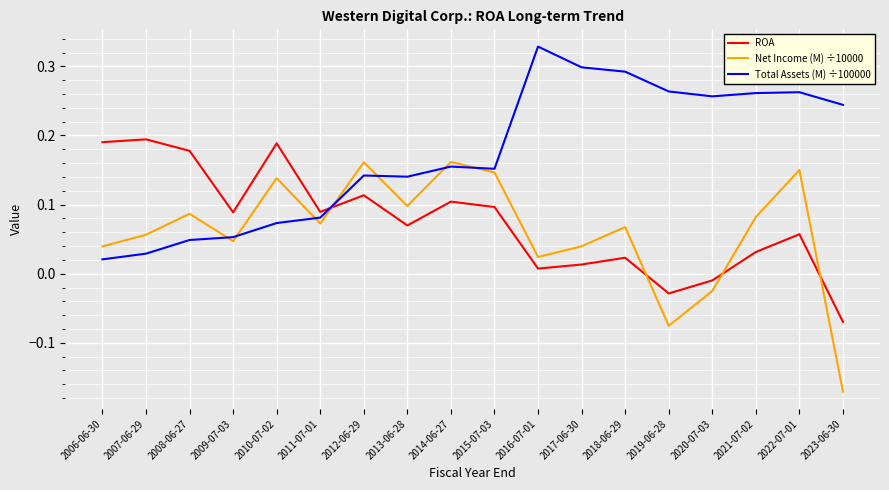

At which category does the chart reach its minimum across all series?

2023-06-30